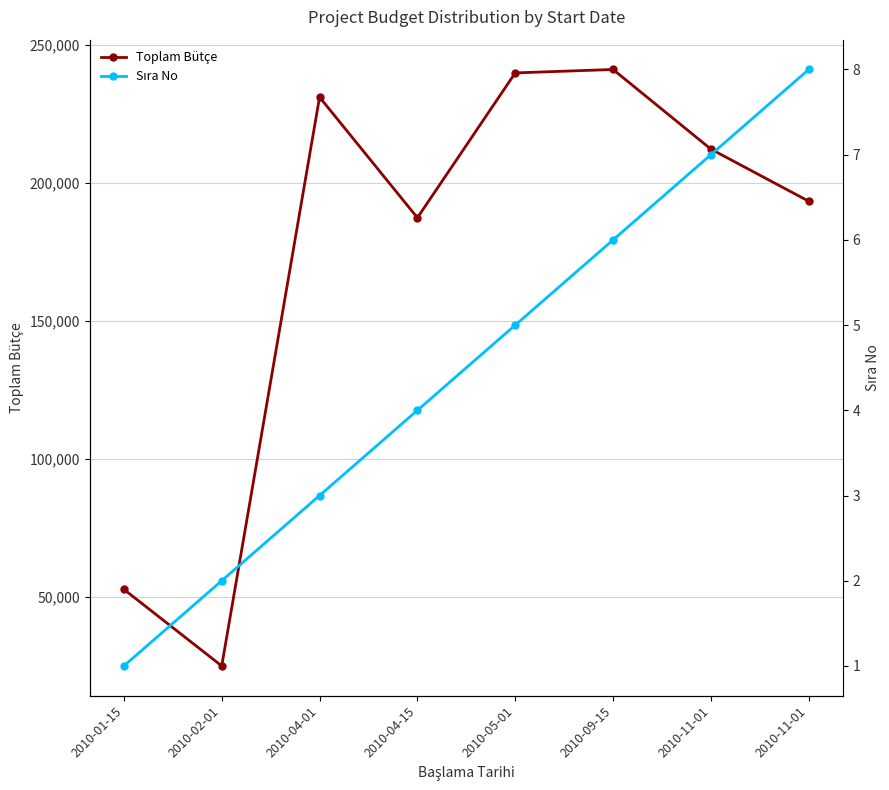

What is the difference between the maximum and minimum values in the Sıra No series?

7